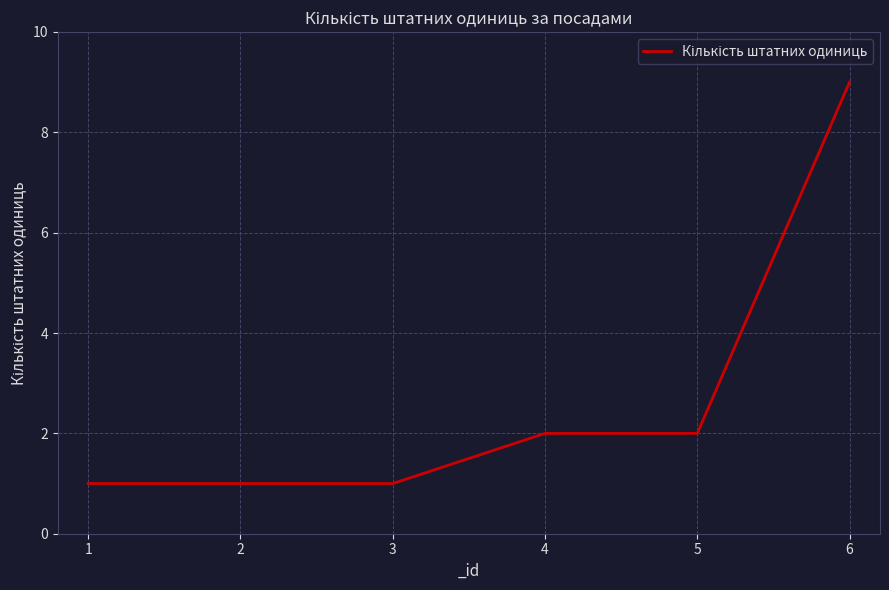

What is the difference between the maximum and minimum values?

8